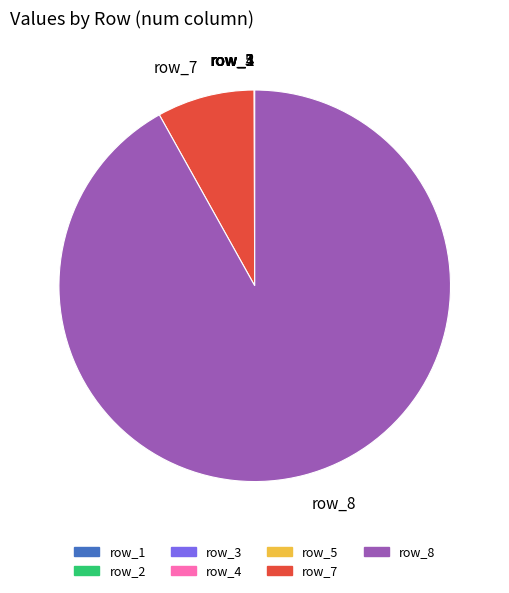

Which category accounts for the majority?

row_8